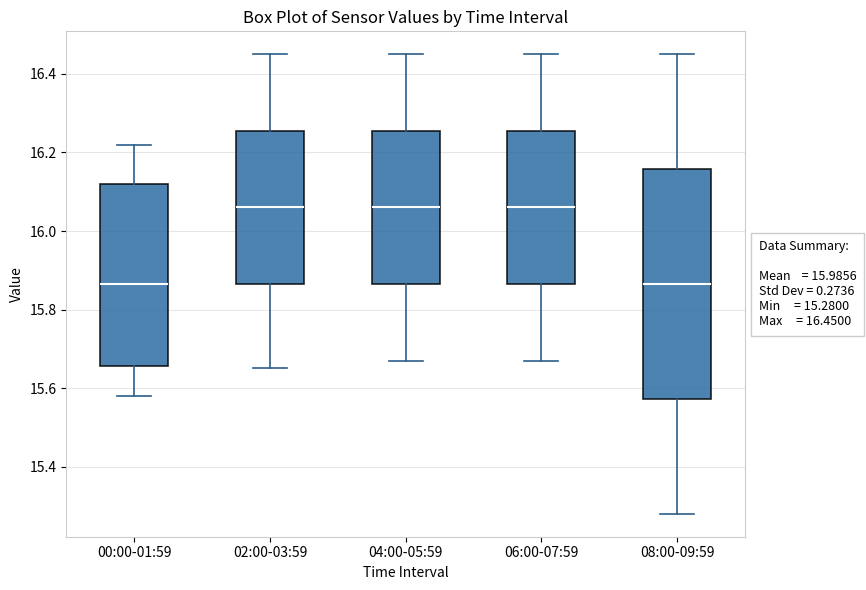

Which box is the tallest, from its lower edge to its upper edge?

08:00-09:59